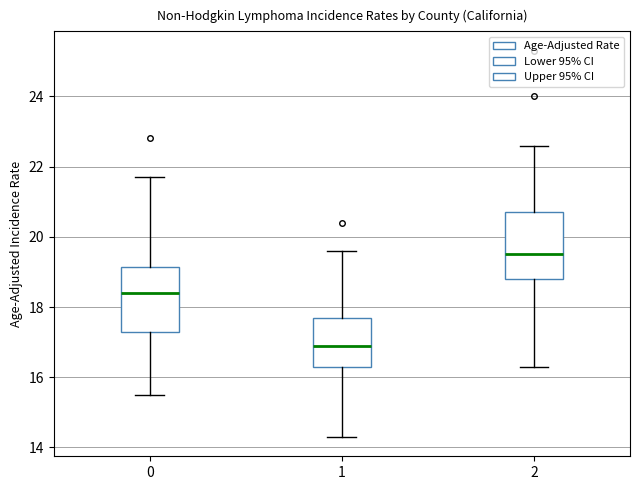

Reading left to right, transcribe this box plot: for each box, give where its median line is, the range the box spans, and where its two whiskers end, as read against the y-axis. The values are not printed on the chart, so give them approximately, as read against the axis.

0: median 18.4, box 17.4 to 19.2, whiskers 15.6 to 21.8
1: median 17.0, box 16.4 to 17.8, whiskers 14.4 to 19.6
2: median 19.6, box 18.8 to 20.8, whiskers 16.4 to 22.6